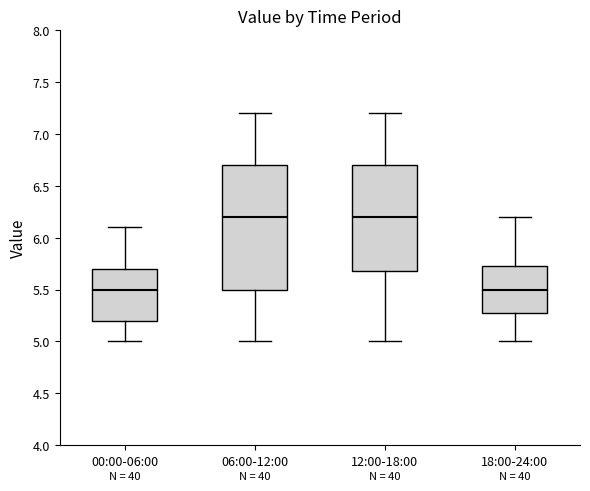

Where does the median line of the box for 06:00-12:00 sit on the y-axis? The values are not printed on the chart, so give them approximately, as read against the axis.

6.20